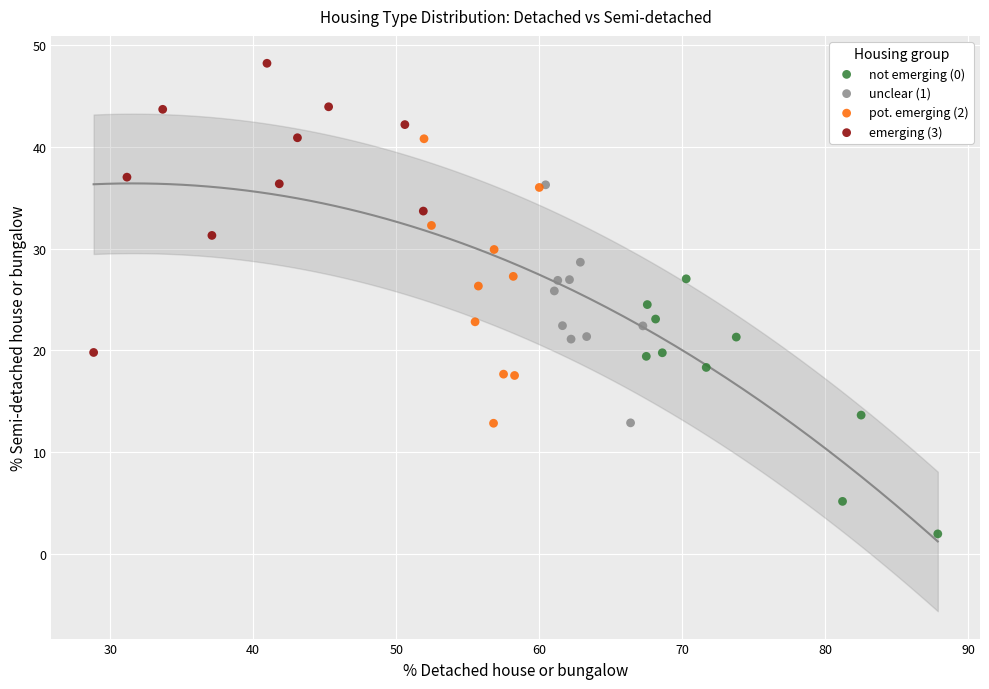

Which series reaches the maximum Y coordinate?

emerging (3)